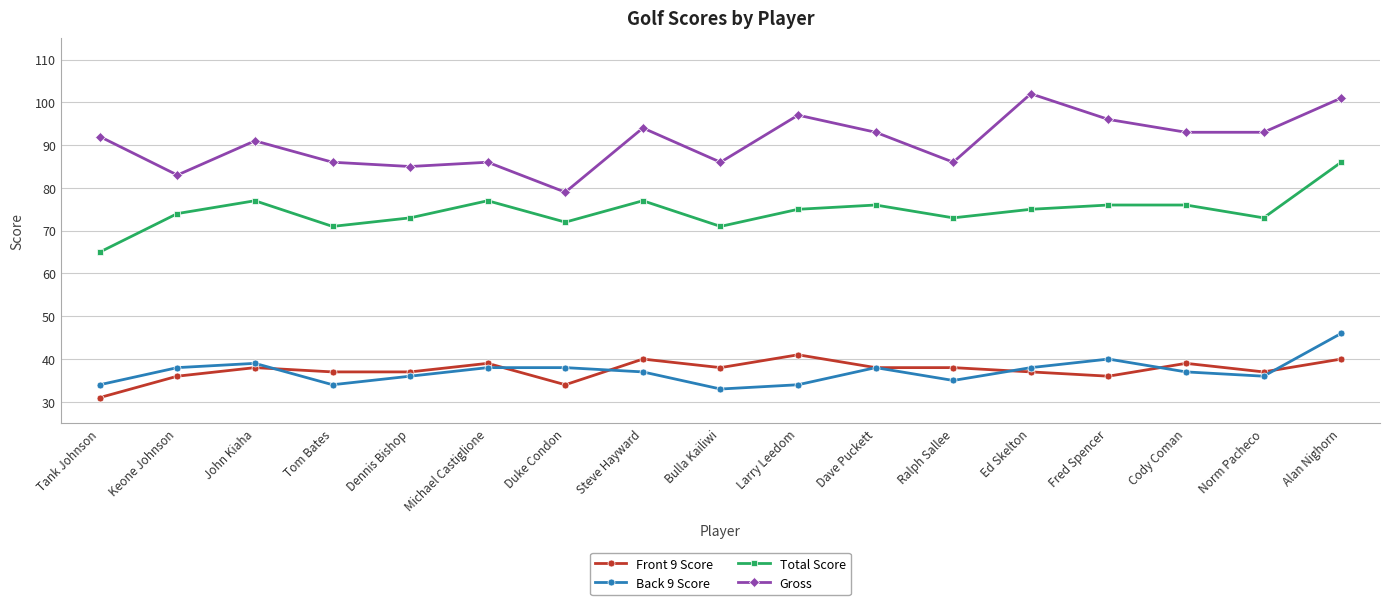

Which category has the lowest value in the Back 9 Score series?

Bulla Kailiwi